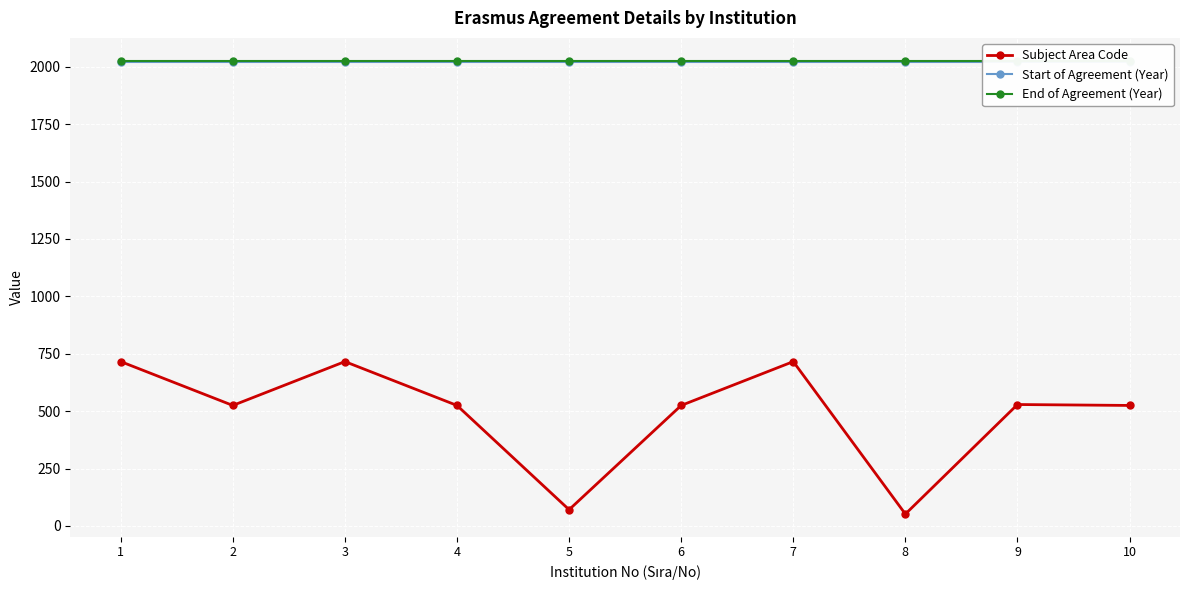

True or false: End of Agreement (Year) has a value of 1218 at 10.

False